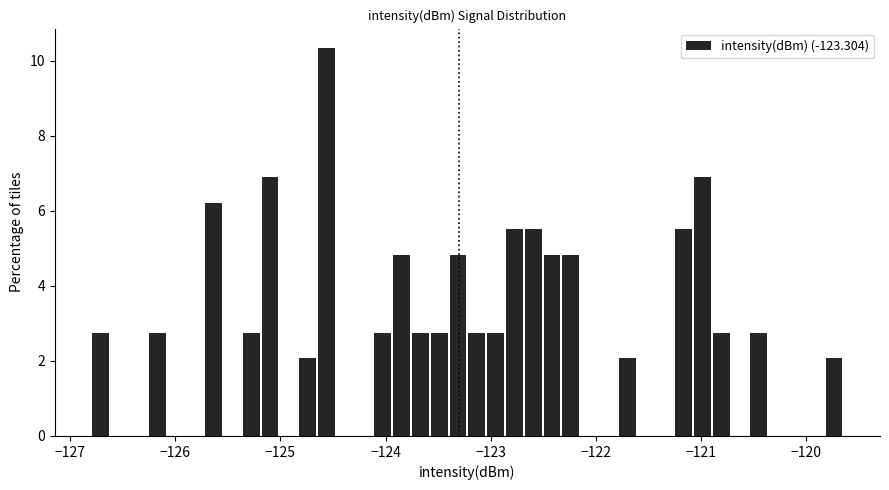

Around what value on the x-axis is the tallest bar? Give the approximate position of its centre, as read against the axis.

-124.6